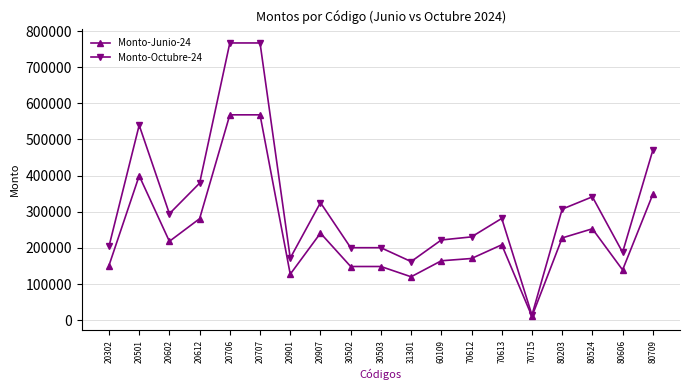

What is the sum of all Monto-Octubre-24 values?

6065806.9